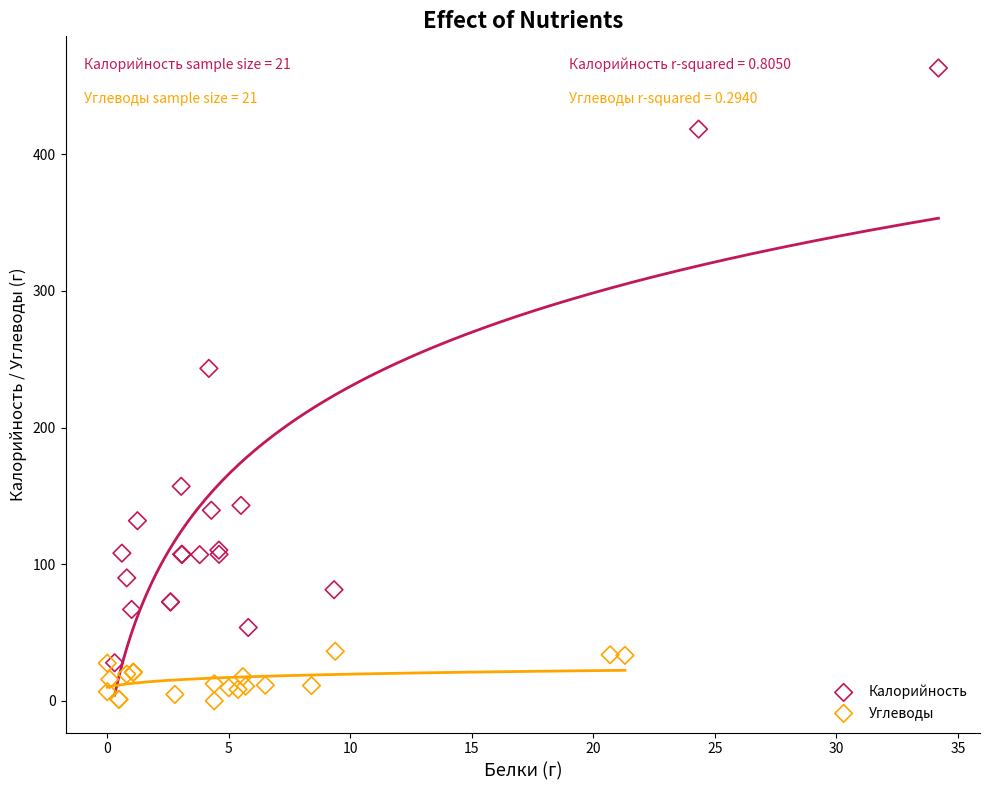

Which series has the largest Y range (max minus min)?

Калорийность